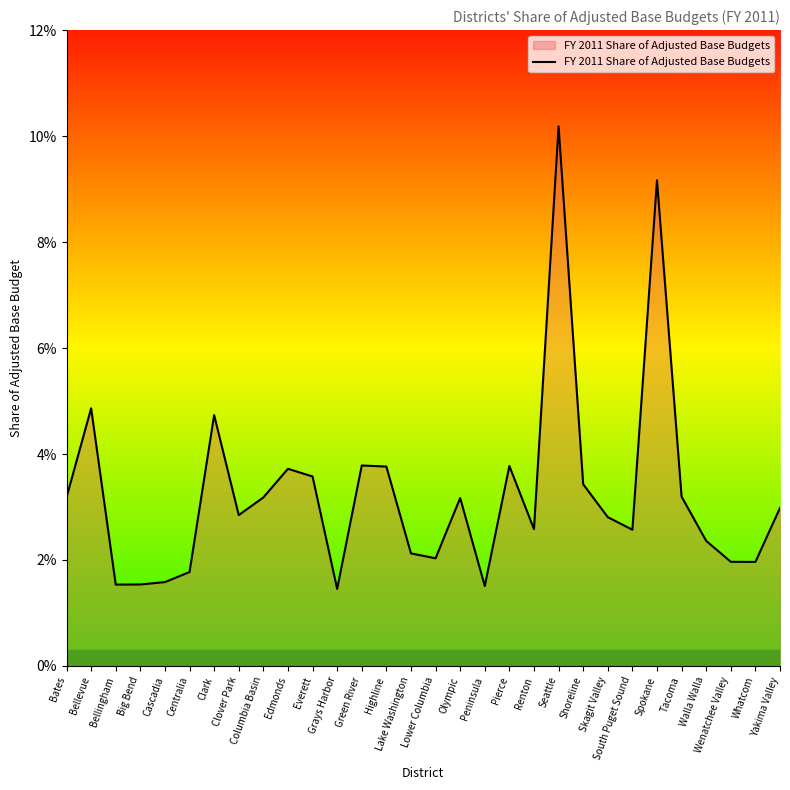

How many points are lower than both their immediate neighbors (excluding endpoints)?

8